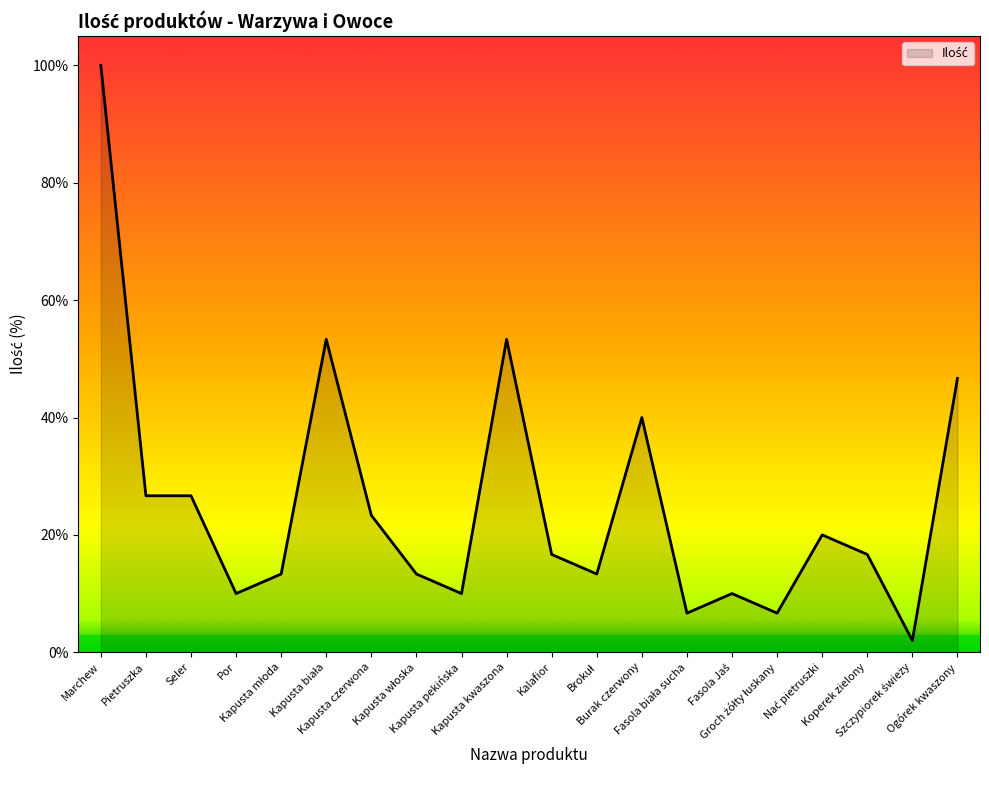

Is it true that the value at Por is 15.0?

False